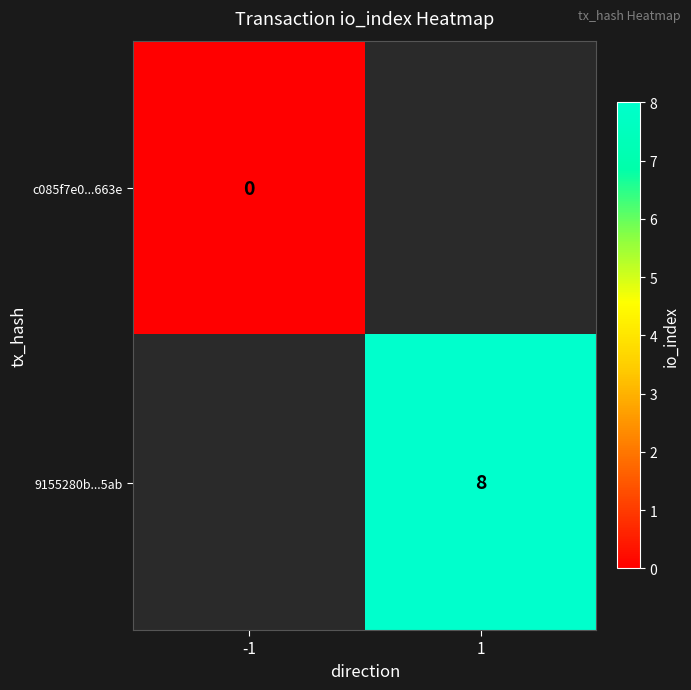

Is it true that 9155280b...5ab equals 11.0 at 1?

False